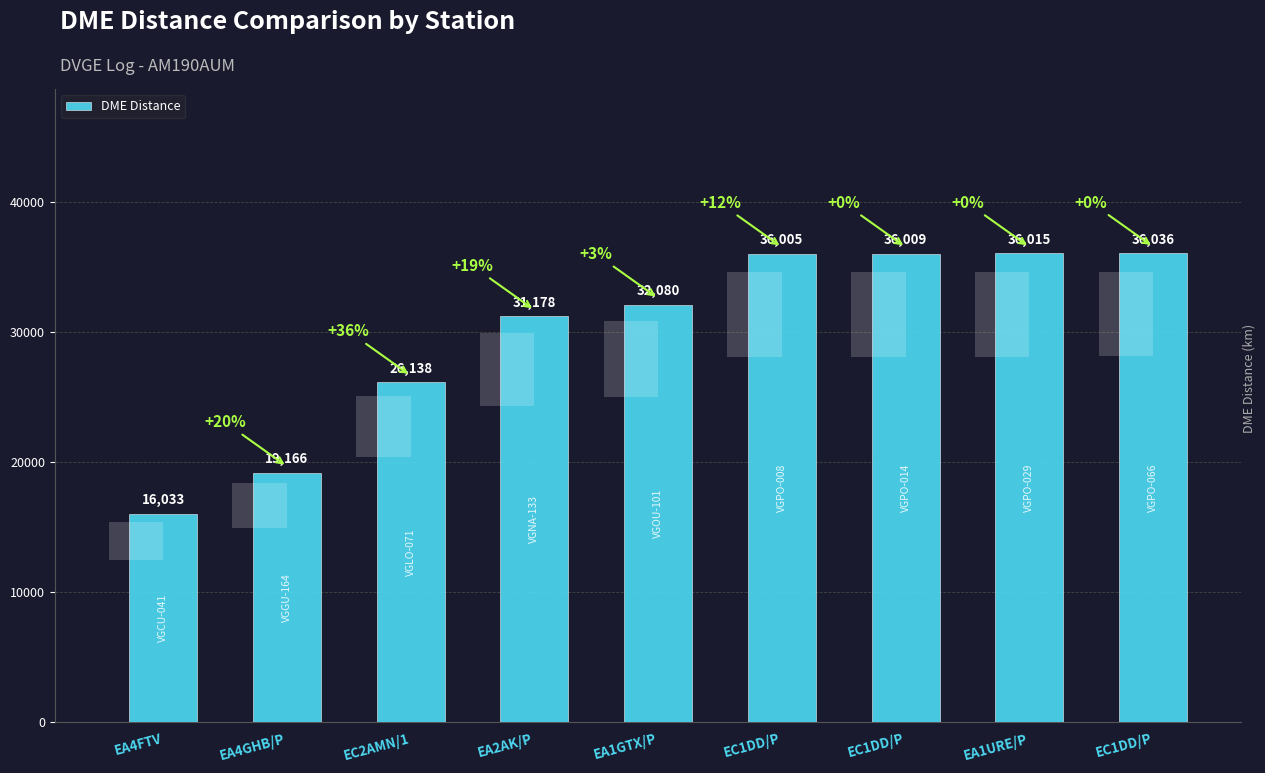

Reading left to right, transcribe all the data shown in this chart.

16033	19166	26138	31178	32080	36005	36009	36015	36036